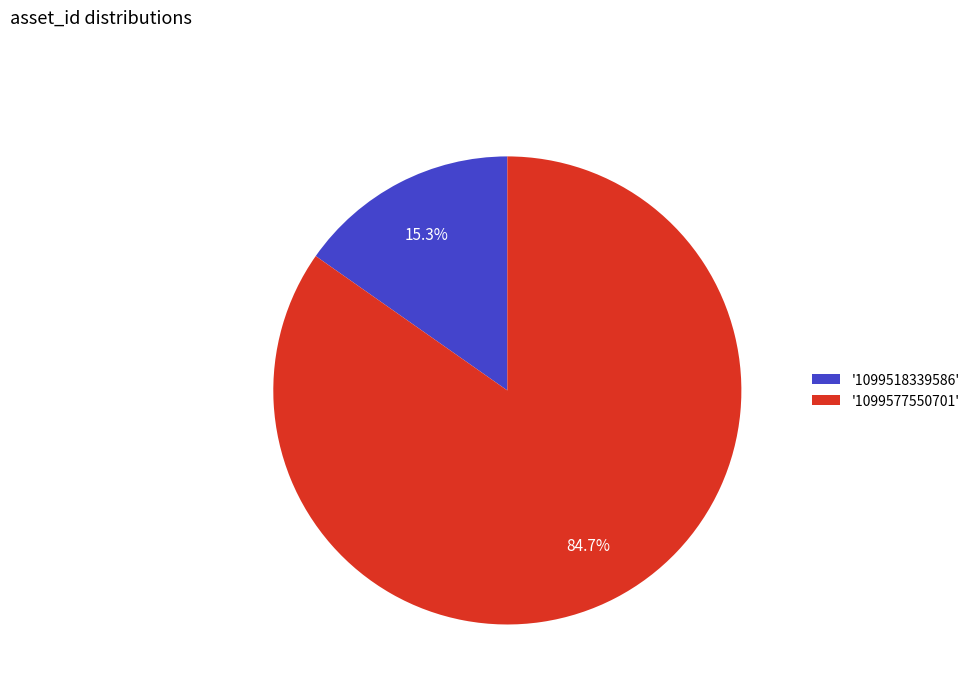

What is the largest slice in the pie chart?

'1099577550701'